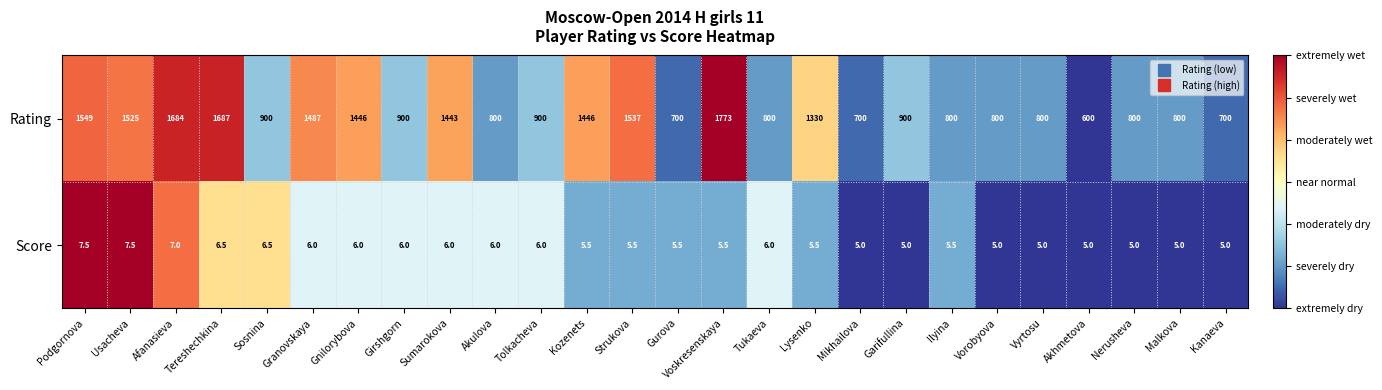

What is the difference between the Score values at Vyrtosu and Gurova?

0.5